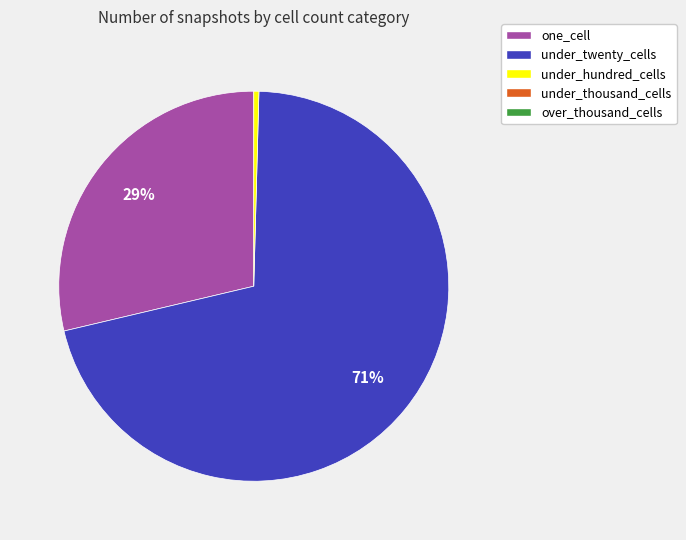

To the nearest percent, what is the average slice percentage?

33%